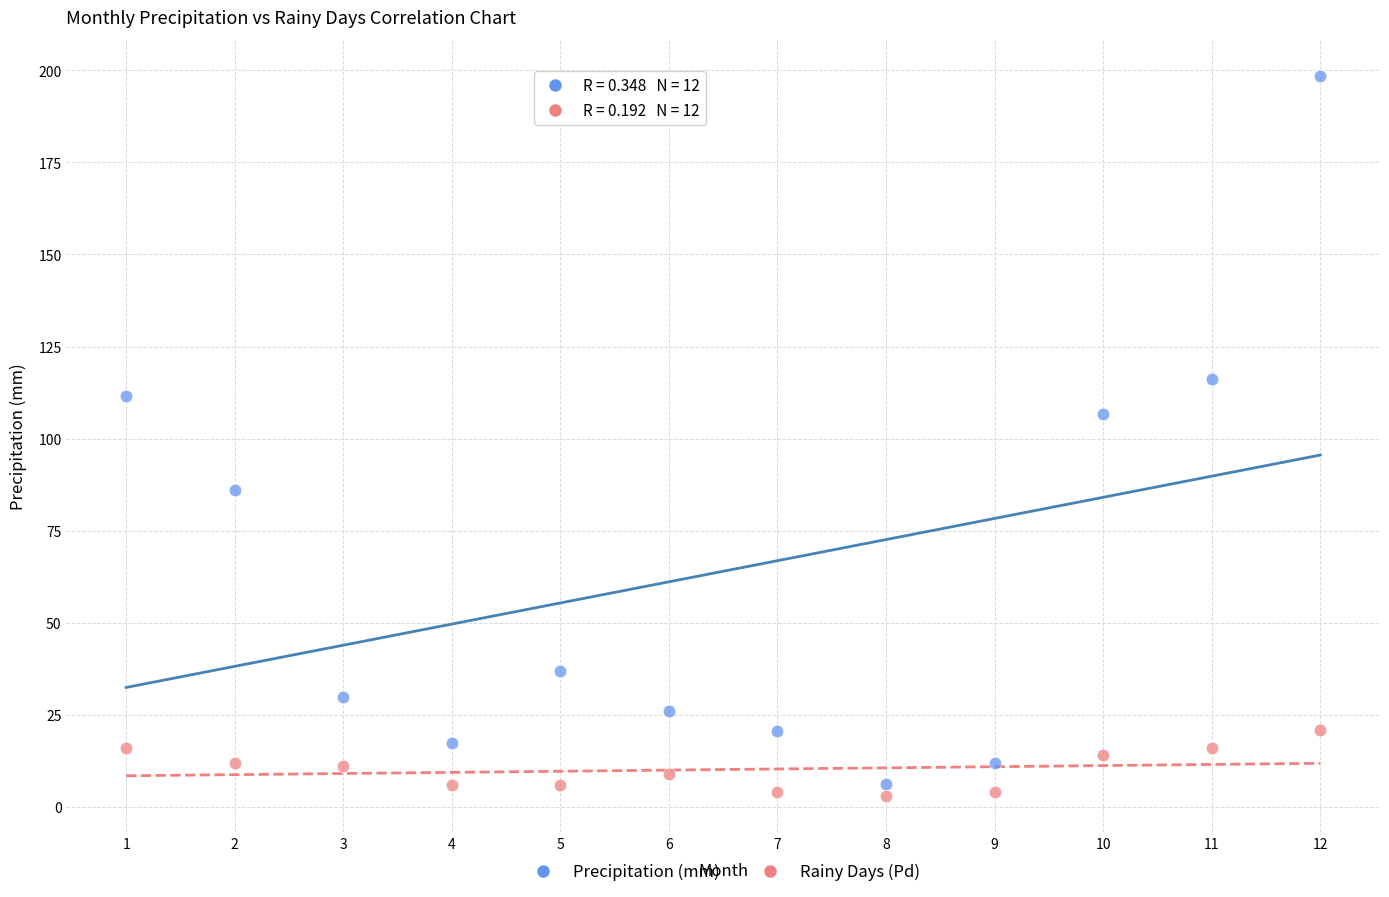

Which series contains the highest Y value?

Precipitation (mm)